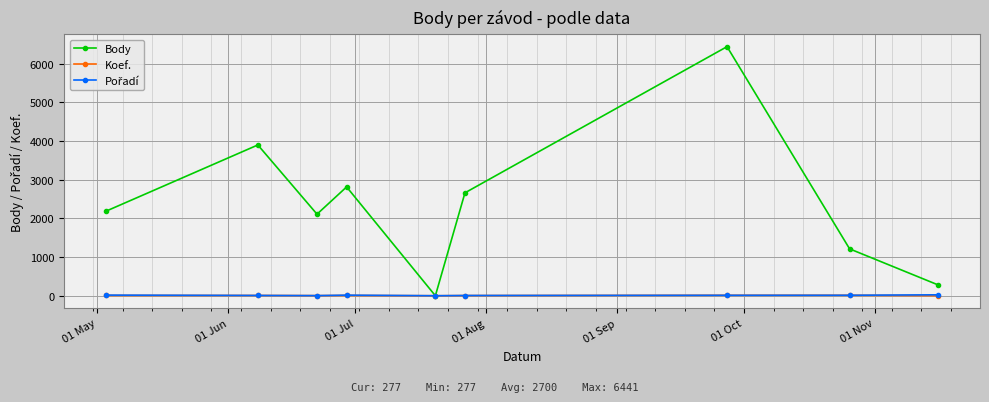

Which series has the largest total across all categories?

Body